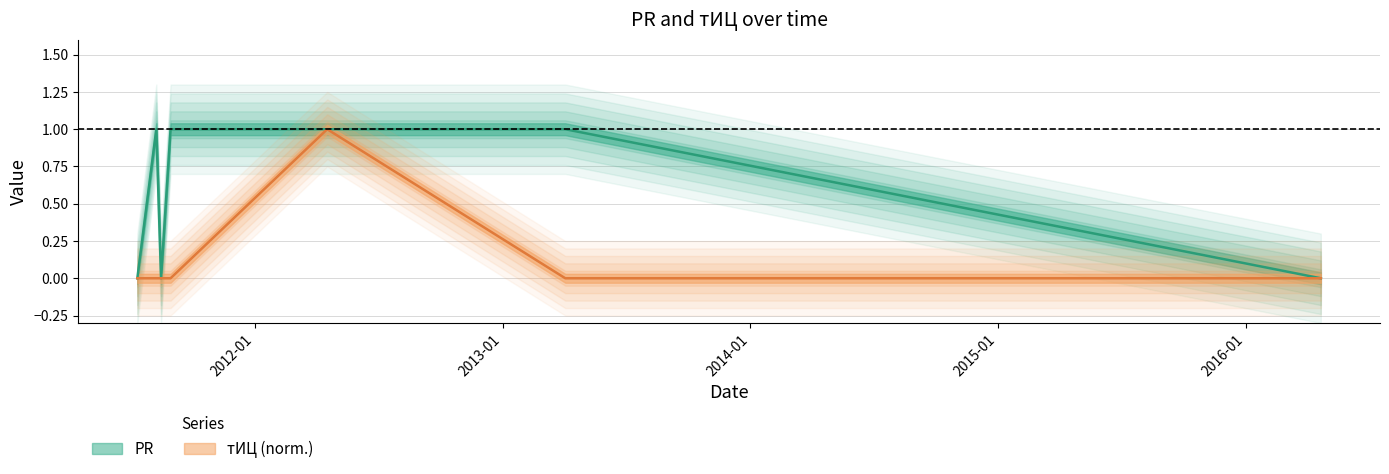

What is the difference between the maximum and minimum values in the тИЦ series?

1